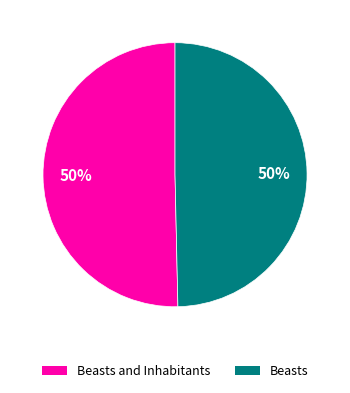

How many slices are in this pie chart?

2